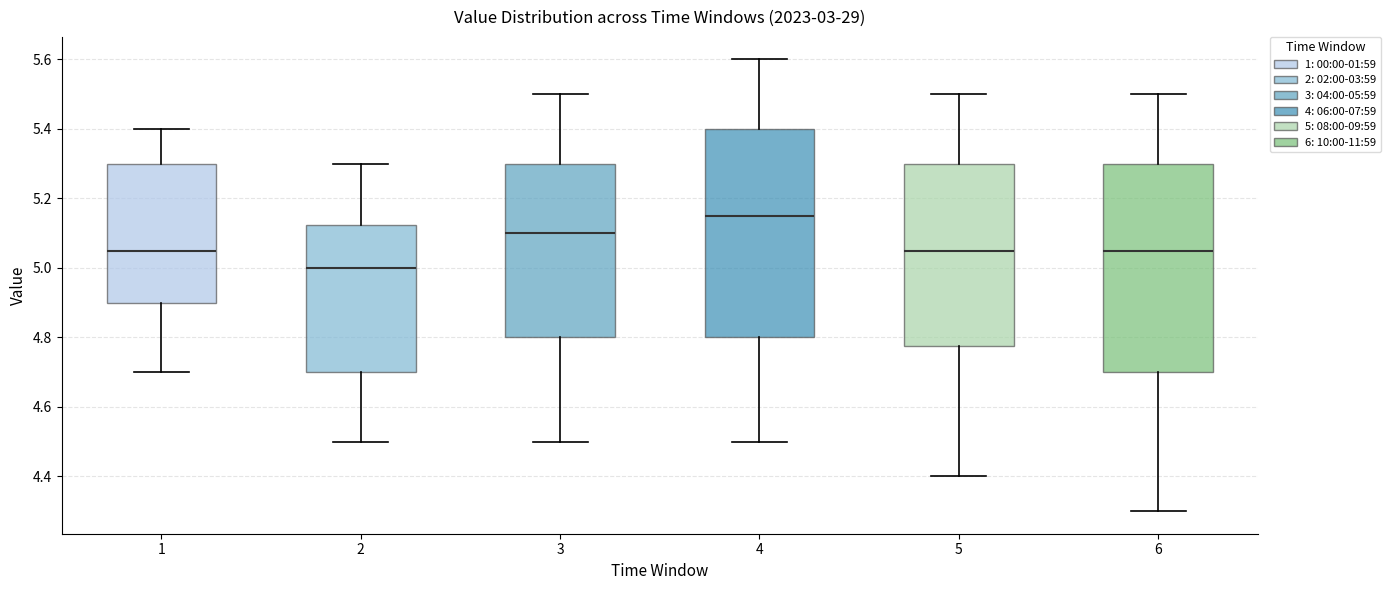

Reading left to right, transcribe this box plot: for each box, give where its median line is, the range the box spans, and where its two whiskers end, as read against the y-axis. The values are not printed on the chart, so give them approximately, as read against the axis.

1: median 5.06, box 4.90 to 5.30, whiskers 4.70 to 5.40
2: median 5.00, box 4.70 to 5.12, whiskers 4.50 to 5.30
3: median 5.10, box 4.80 to 5.30, whiskers 4.50 to 5.50
4: median 5.16, box 4.80 to 5.40, whiskers 4.50 to 5.60
5: median 5.06, box 4.78 to 5.30, whiskers 4.40 to 5.50
6: median 5.06, box 4.70 to 5.30, whiskers 4.30 to 5.50